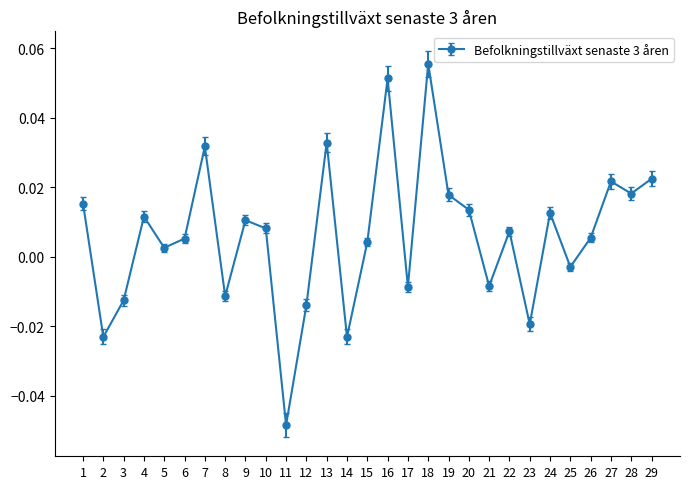

How many interior local valleys (lower than both neighbors) does the data have?

10